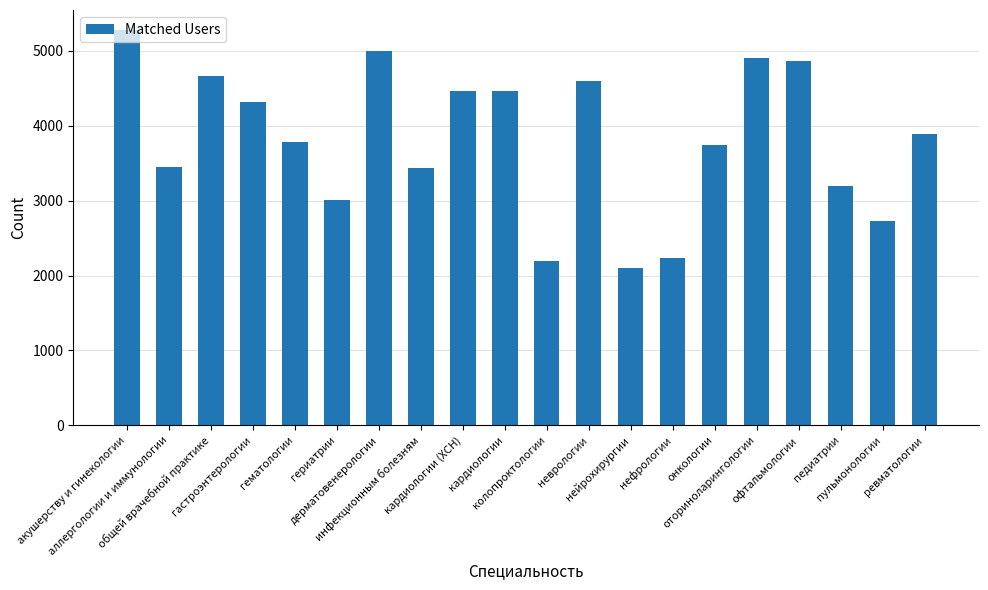

What is the label of the 7th bar from the right?

нефрологии